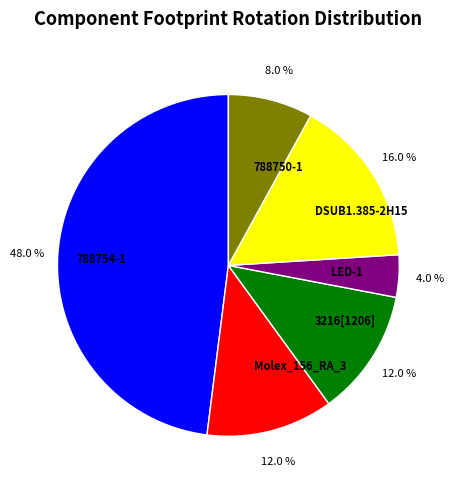

Does 788750-1 account for over 50% of the chart?

No